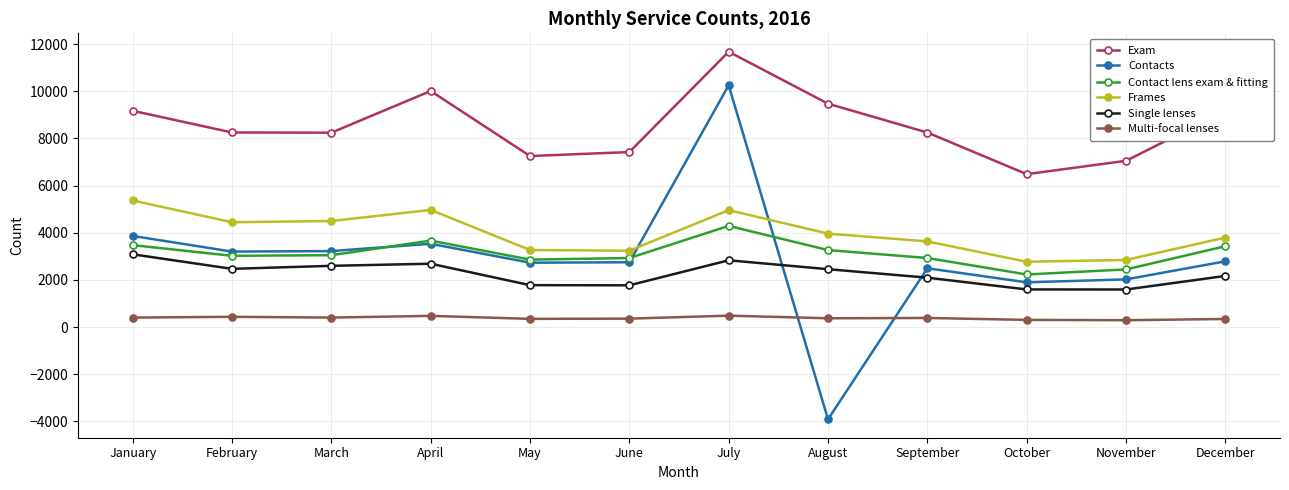

What is the sum of the Contacts values at May and August?

-1181